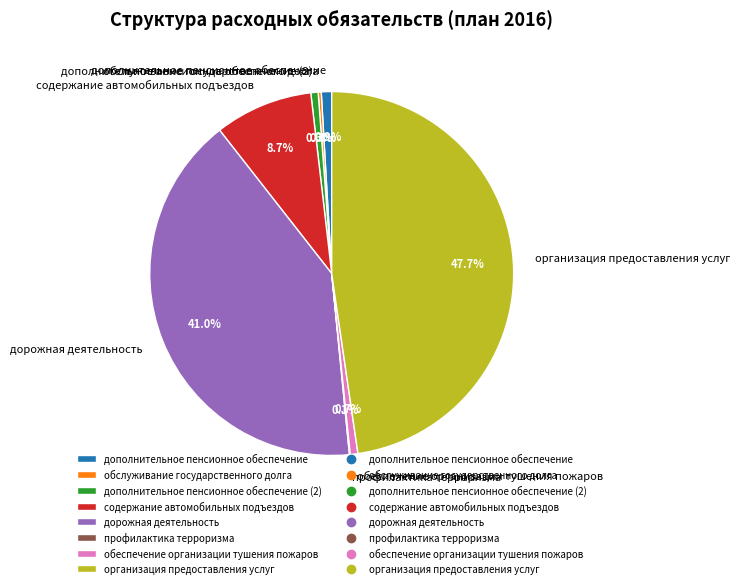

Which has a higher value, организация предоставления услуг or дополнительное пенсионное обеспечение (2)?

организация предоставления услуг